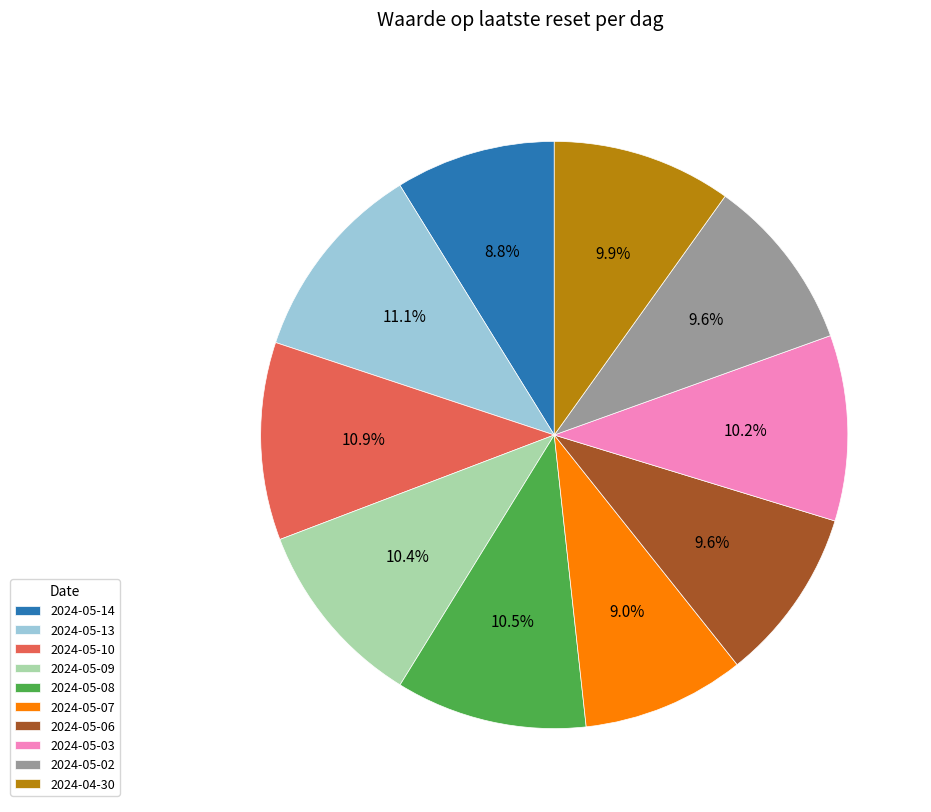

What percentage is the 2024-05-13 slice, to the nearest percent?

11%